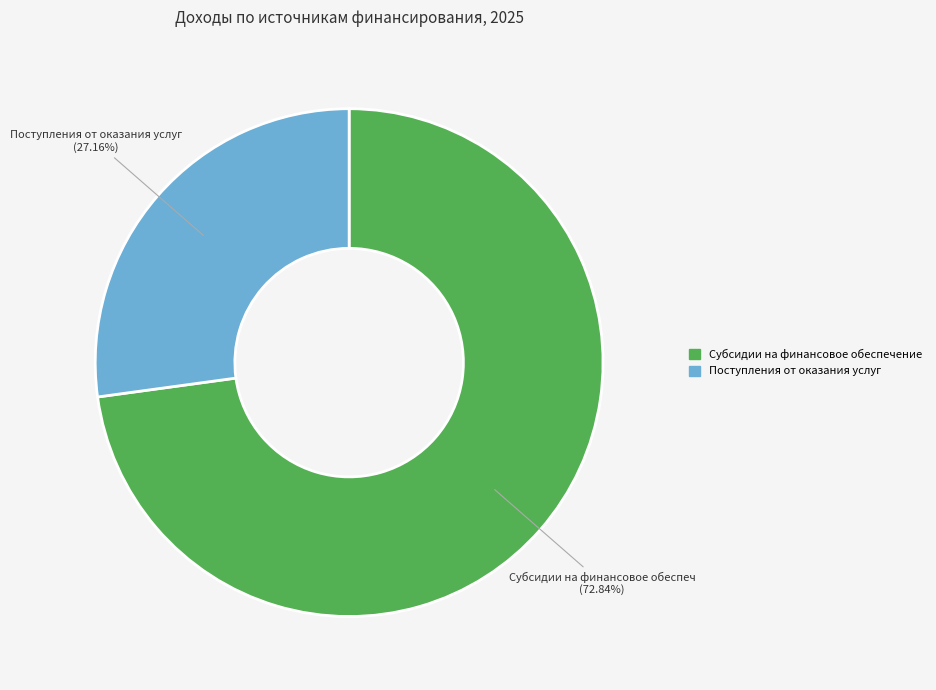

Does any single category account for the majority?

Yes